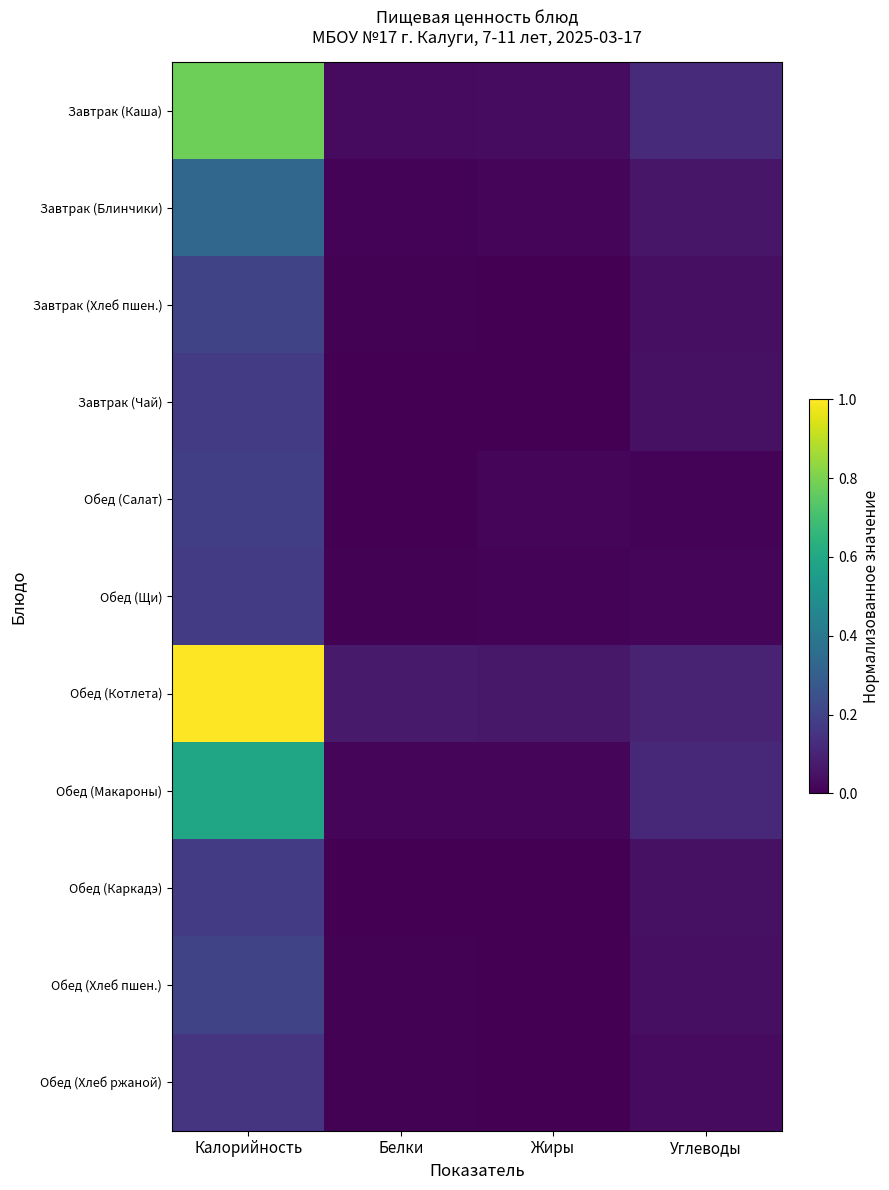

What is the spread (max minus min) of values at Белки?

0.1